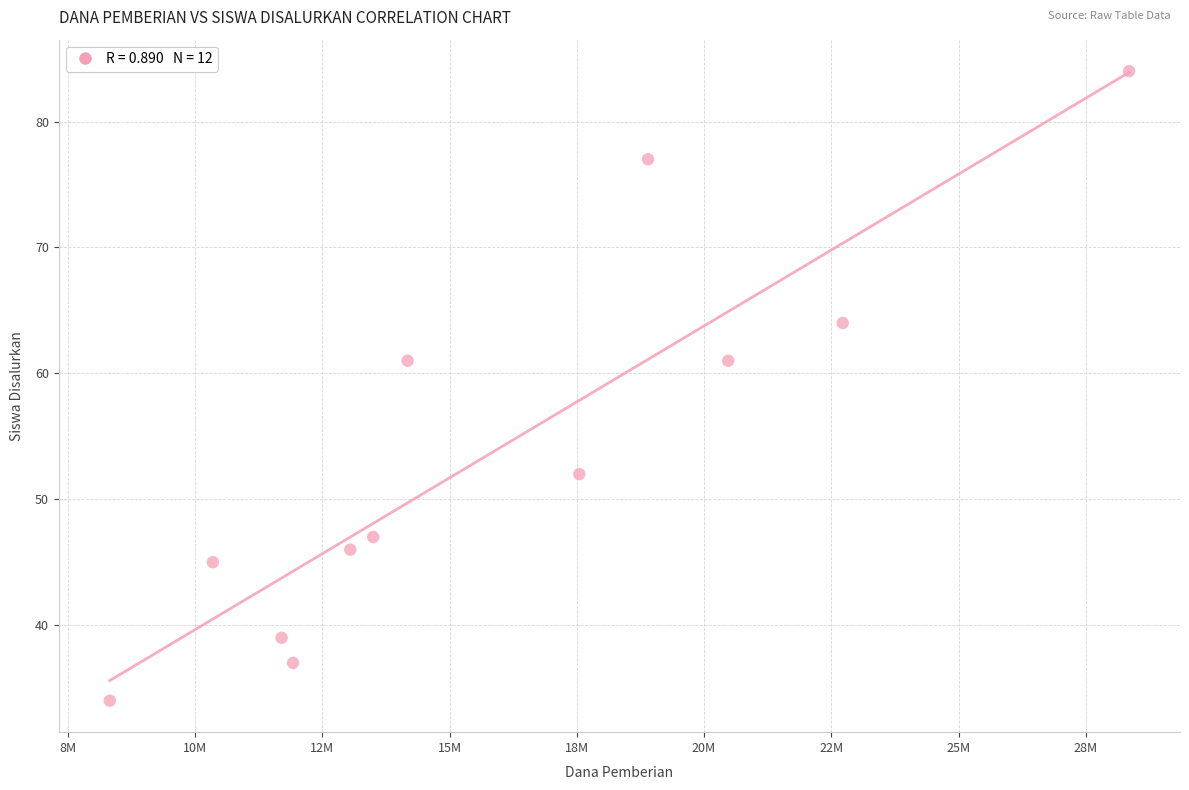

What is the average Y value?

54